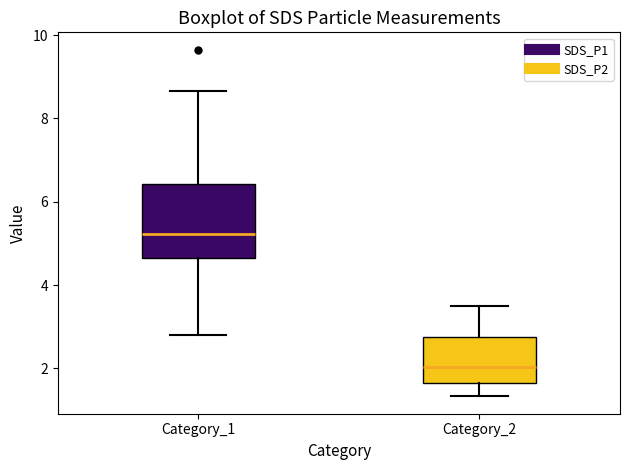

Reading left to right, read every box against the y-axis: the position of its median line, the range the box covers, and the ends of its whiskers. The values are not printed on the chart, so give them approximately, as read against the axis.

Category_1: median 5.2, box 4.6 to 6.4, whiskers 2.8 to 8.6
Category_2: median 2.0, box 1.6 to 2.8, whiskers 1.4 to 3.6